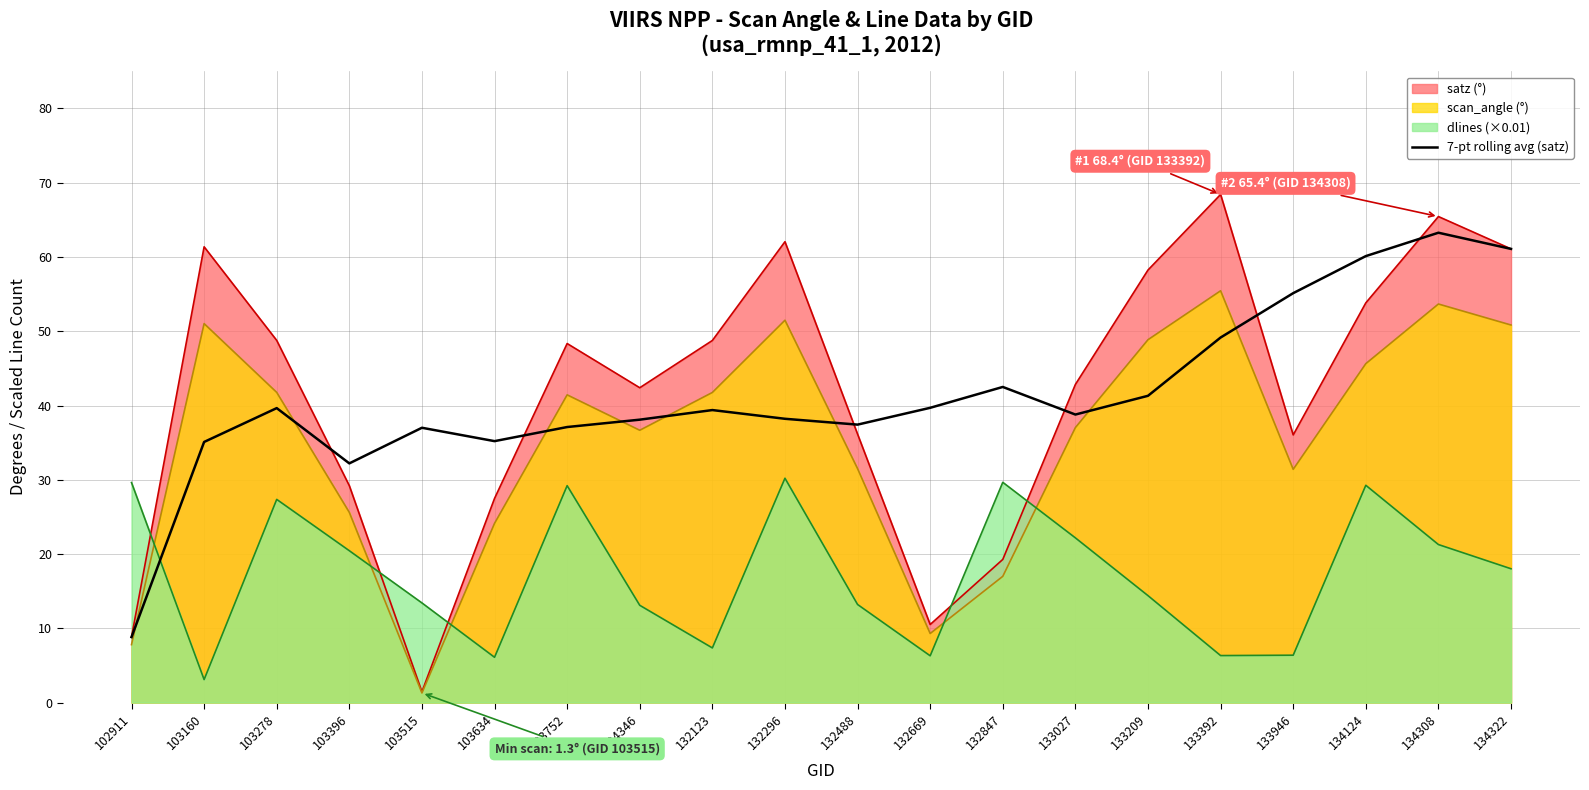

Reading left to right, what are all the values shown in this chart?

8.8	35.1	39.7	32.2	37.0	35.2	37.1	38.1	39.4	38.2	37.4	39.7	42.5	38.8	41.3	49.2	55.1	60.1	63.3	61.1